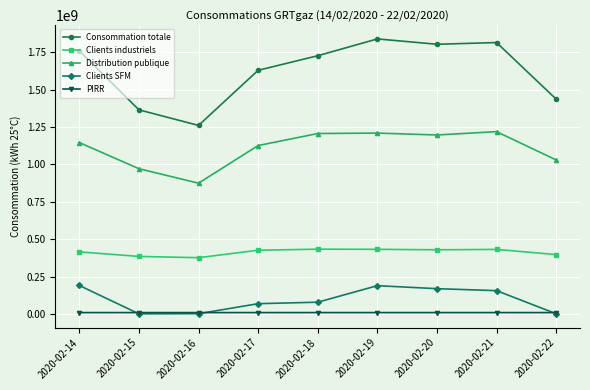

What is the maximum value for Consommation totale?

1840279517